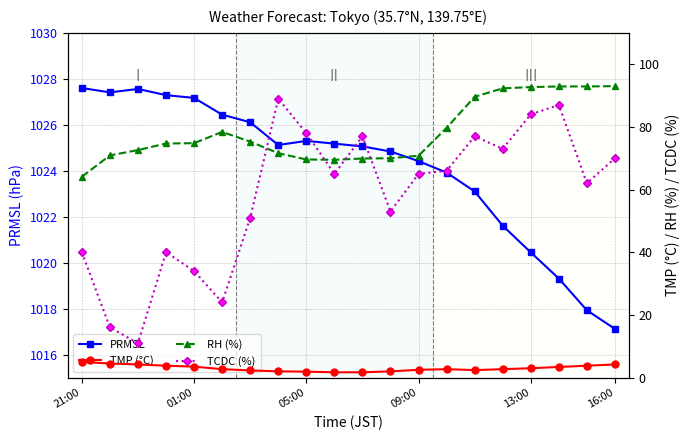

How many data points in PRMSL are less than 1025?

9